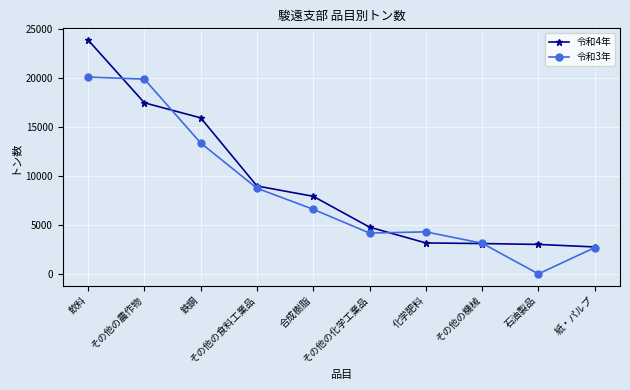

True or false: 令和3年 has more than 1 points higher than both neighbors.

False